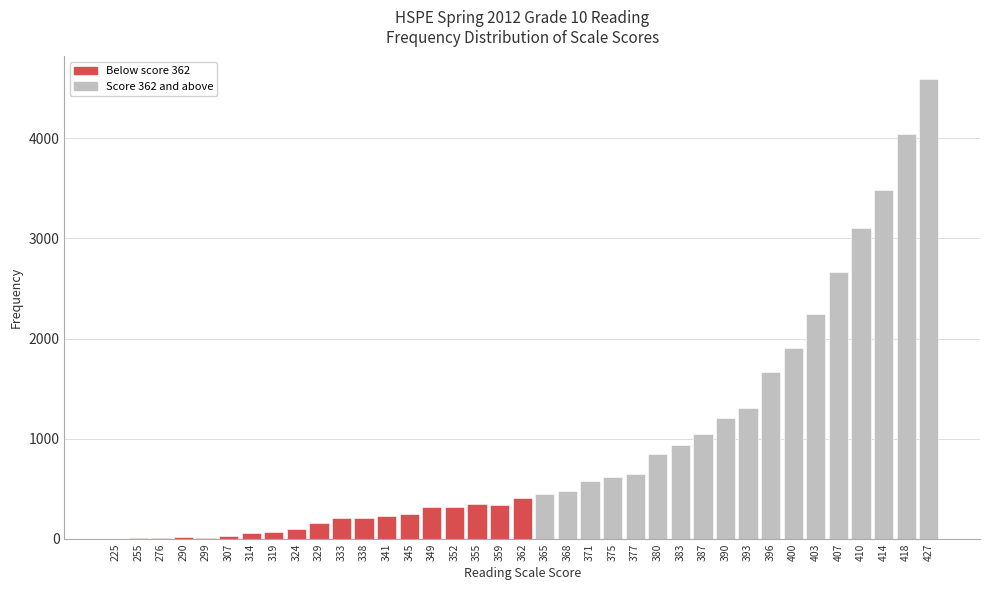

What is the change in value from 329 to 393?

+1144